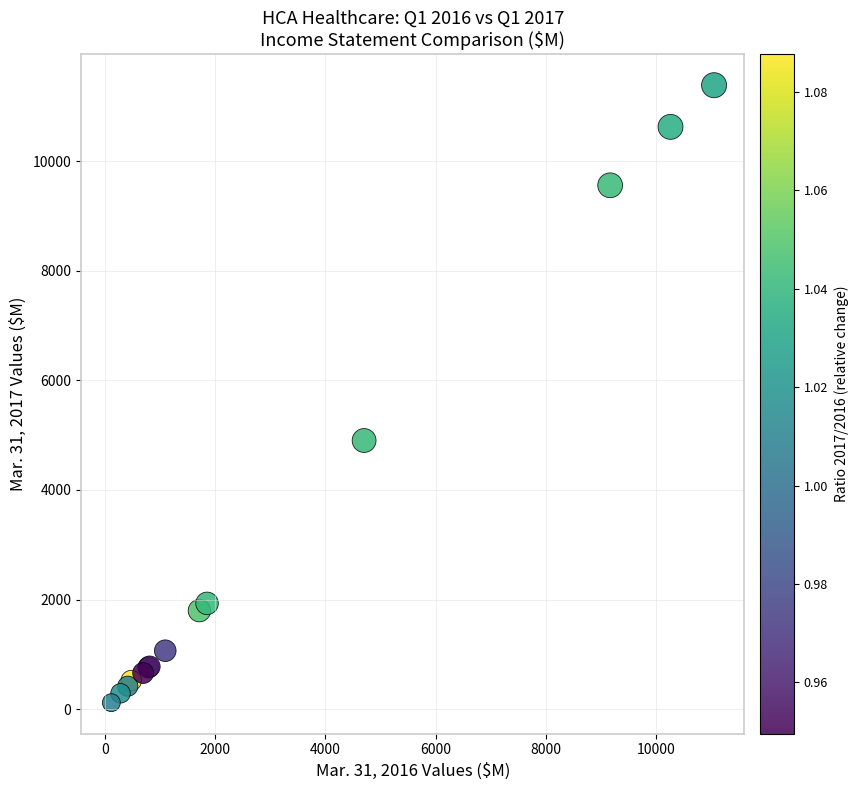

What Y value in the scatter plot is closest to 5750?

4901